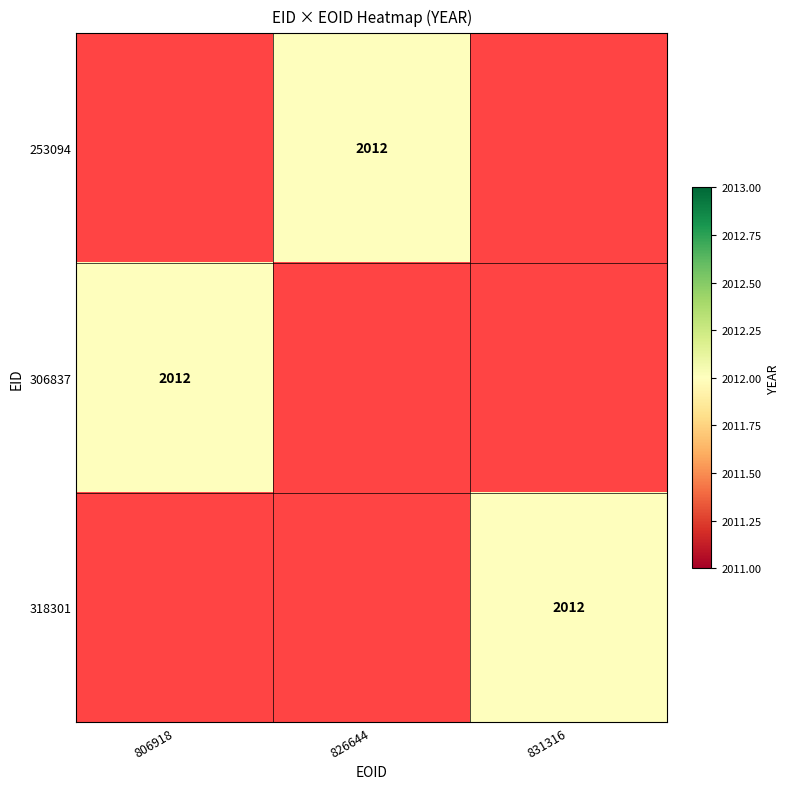

Is the value of 253094 at 806918 greater than the value of 318301 at 806918?

No